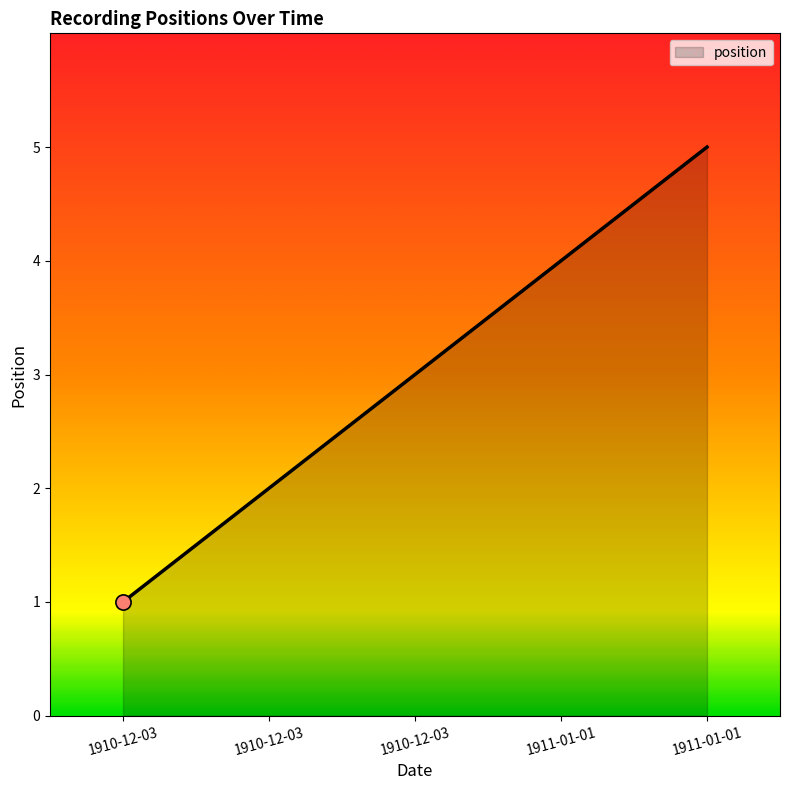

Approximately how many times larger is the value at 1911-01-01 compared to 1911-01-01?

0.8